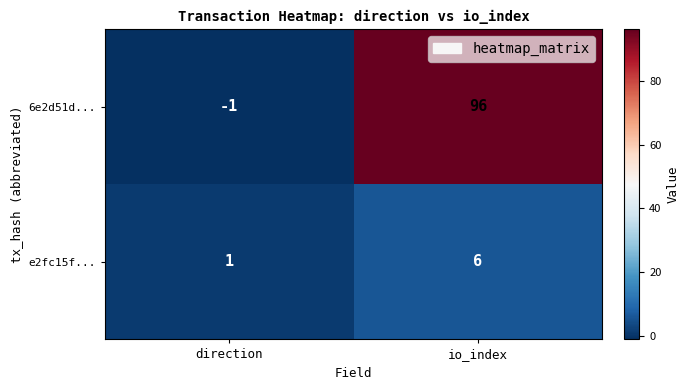

Which series has the widest spread of values?

6e2d51d...